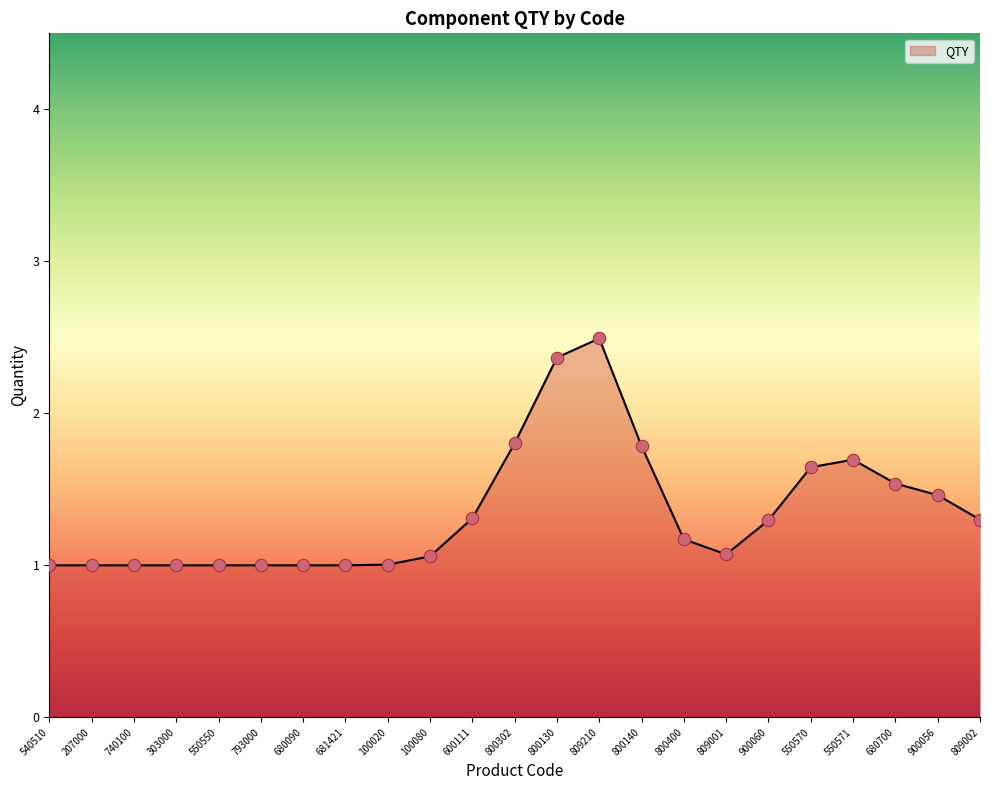

What is the ratio of the value at 100020 to the value at 600111?

0.8